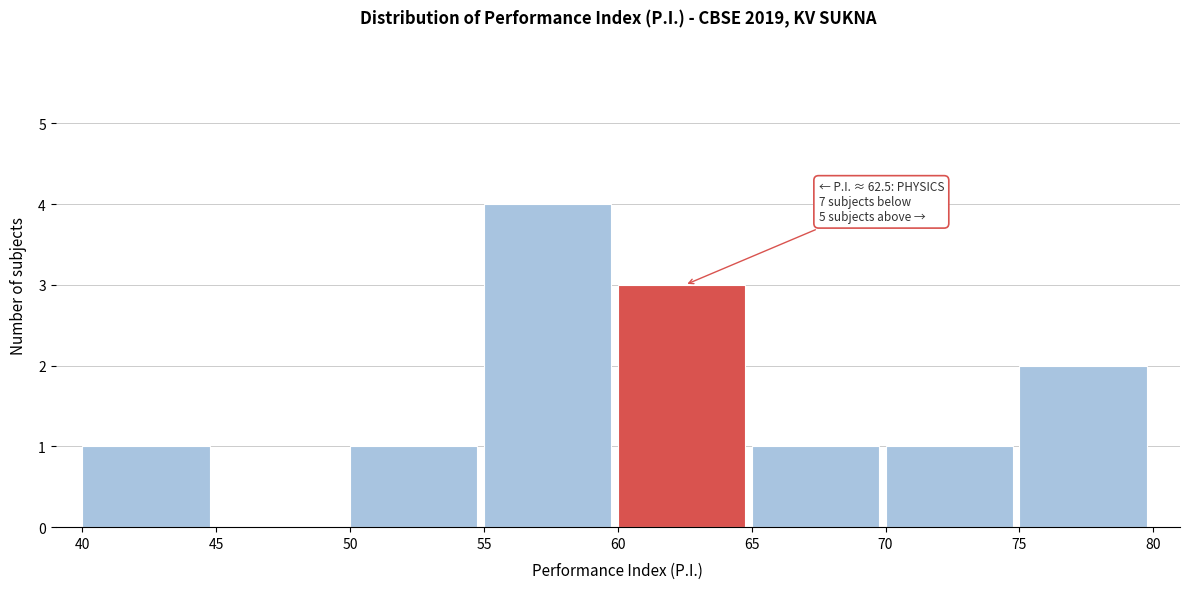

Which range on the x-axis has the tallest bar?

55 to 60